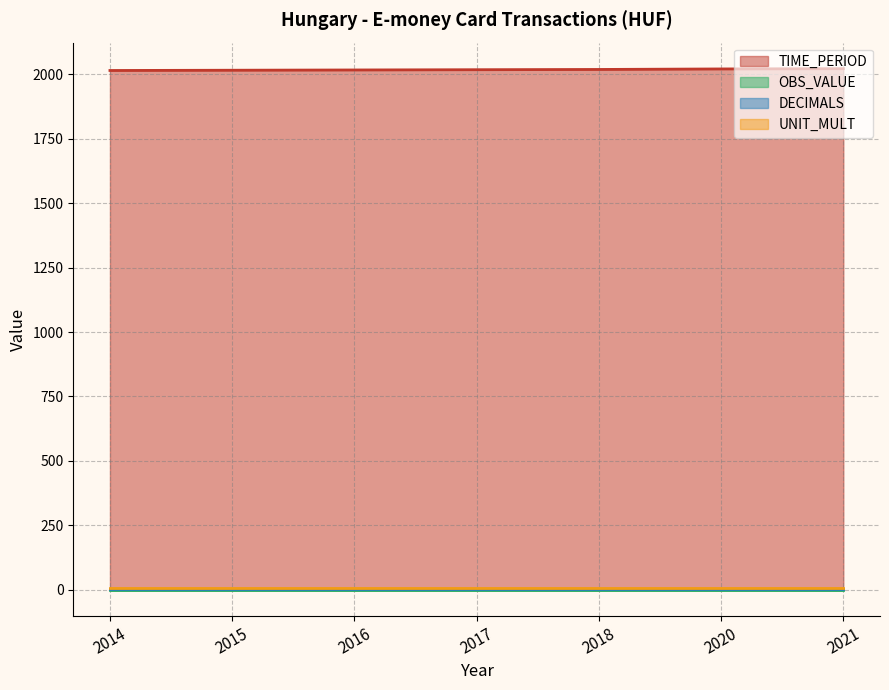

True or false: OBS_VALUE and TIME_PERIOD intersect in this chart.

False